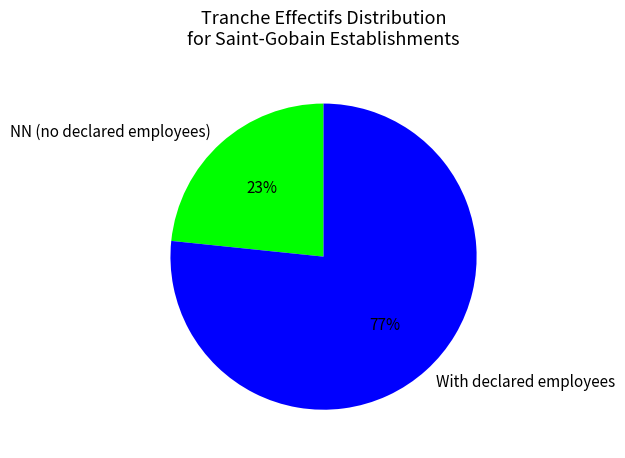

True or false: NN (no declared employees) accounts for 23% of the total.

True